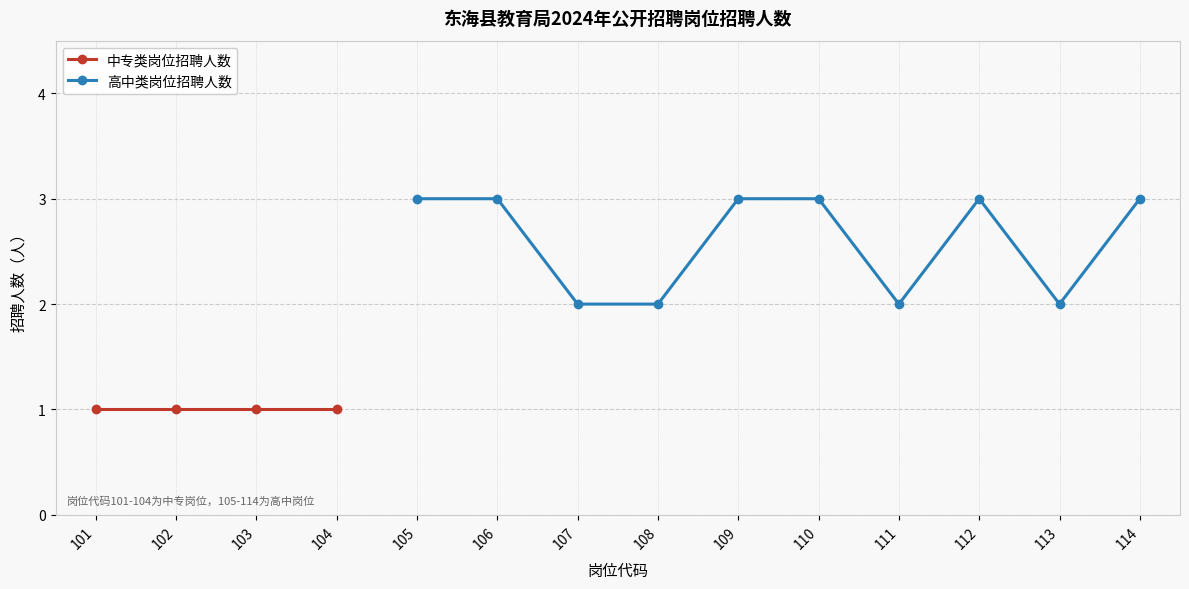

True or false: 高中类岗位招聘人数 has a value of 5 at 114.

False